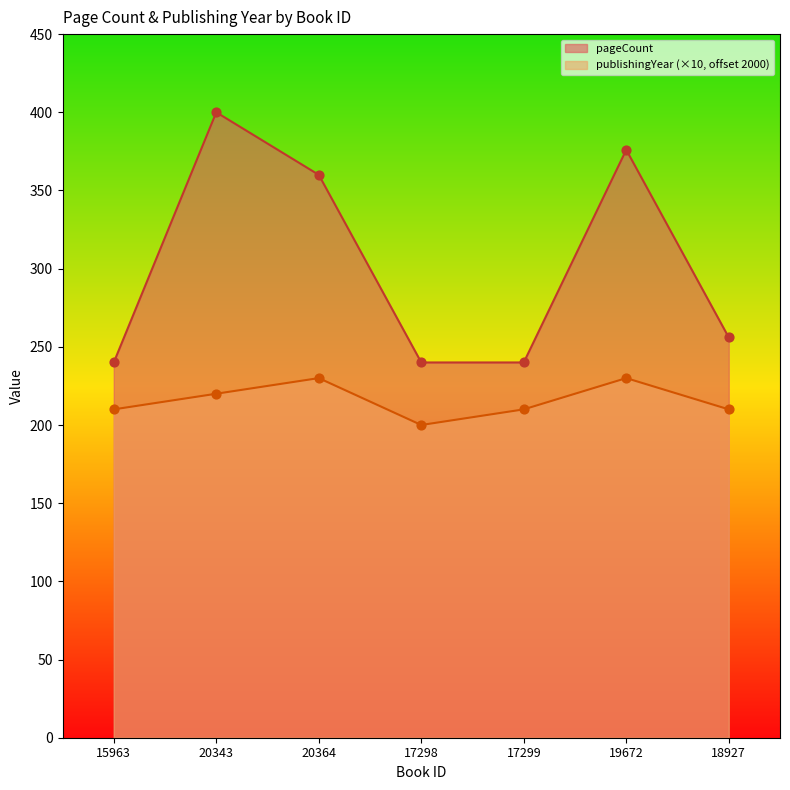

Which series has the largest Y range (max minus min)?

pageCount